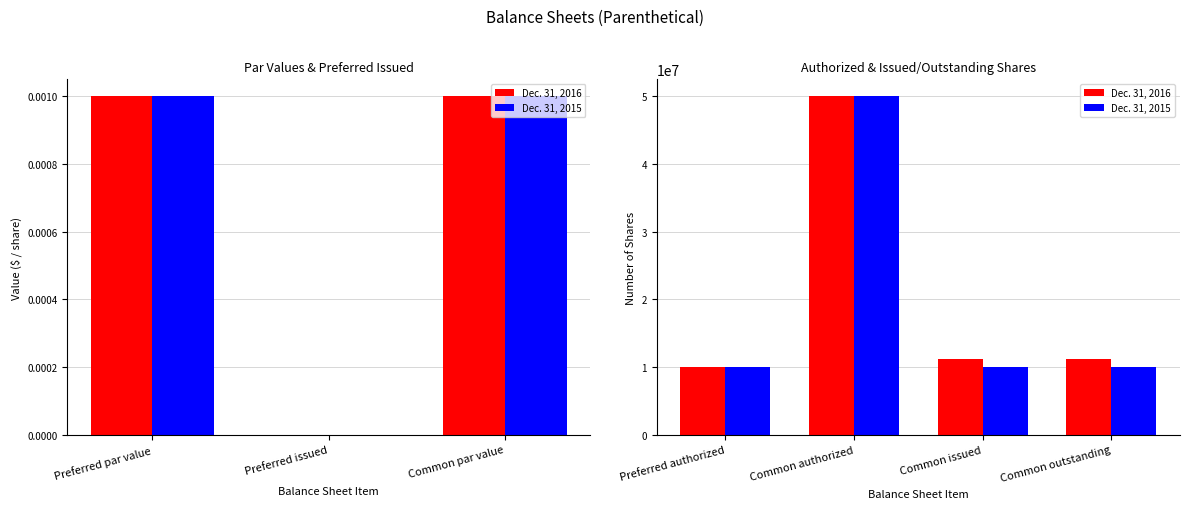

Which series has the largest range (max minus min)?

Dec. 31, 2016